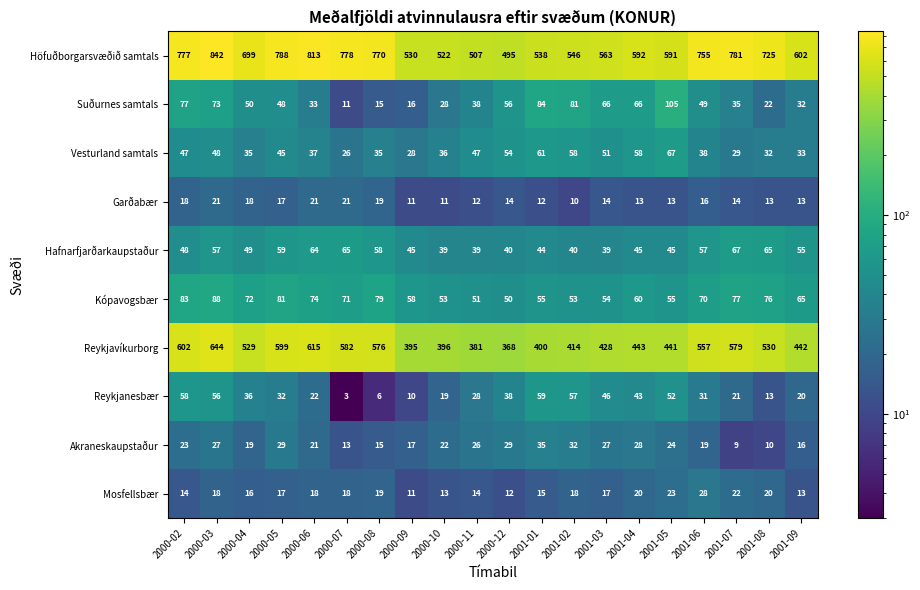

The value of Hafnarfjarðarkaupstaður at 2001-06 is 16. True or false?

False